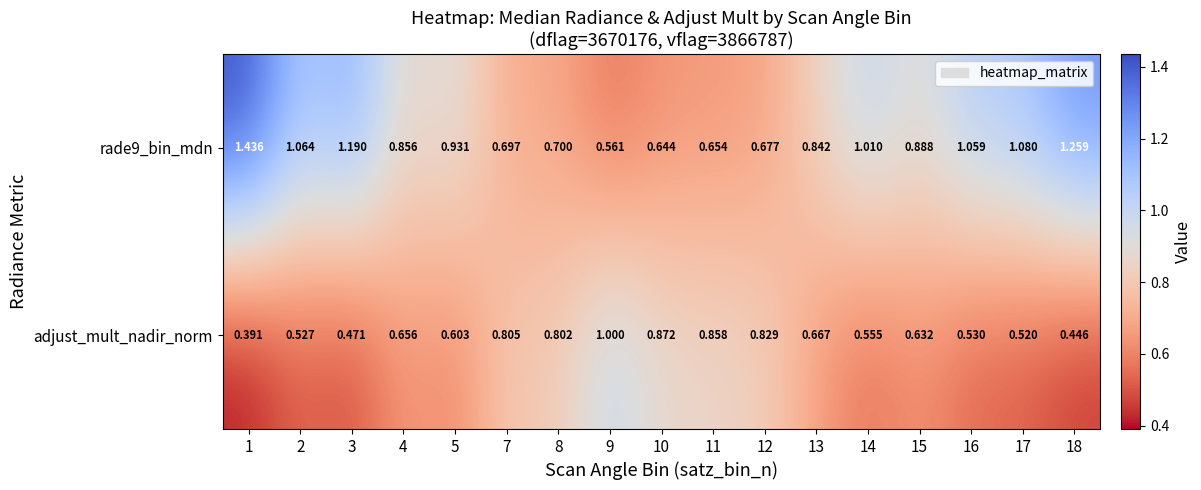

Is the value of adjust_mult_nadir_norm at 18 greater than the value of rade9_bin_mdn at 15?

No